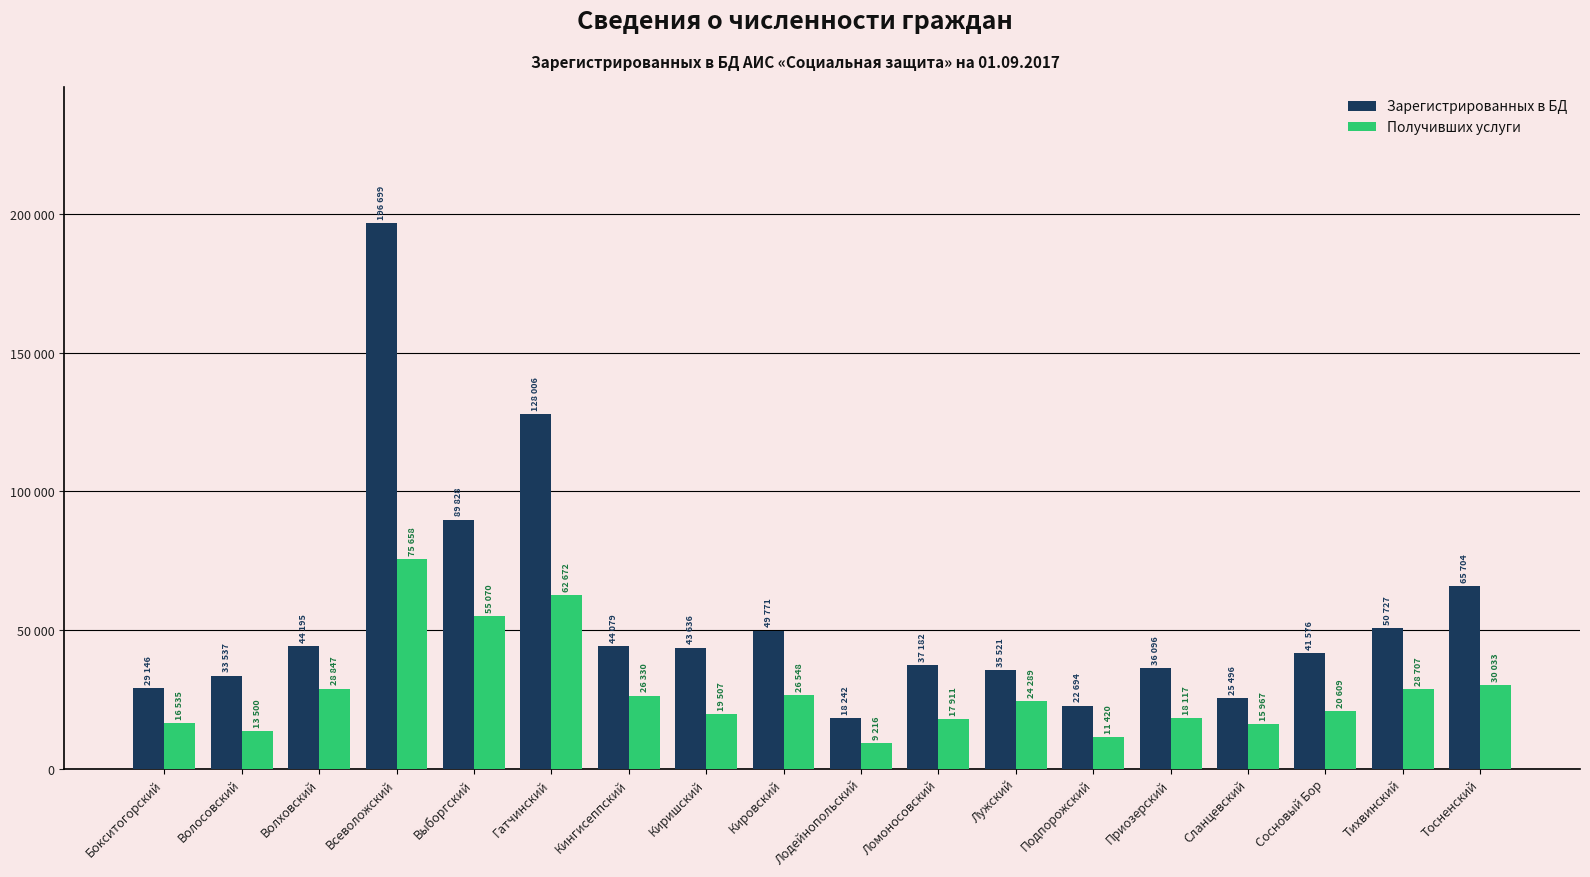

What are all the series names shown in the legend?

Зарегистрированных в БД, Получивших услуги